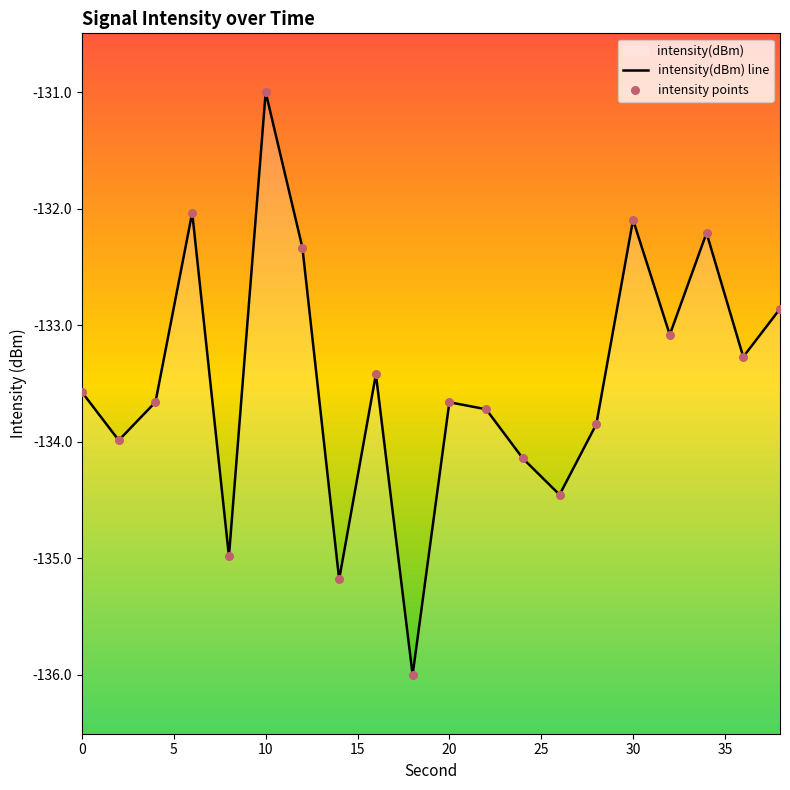

Which series contains the lowest Y value?

intensity(dBm) line